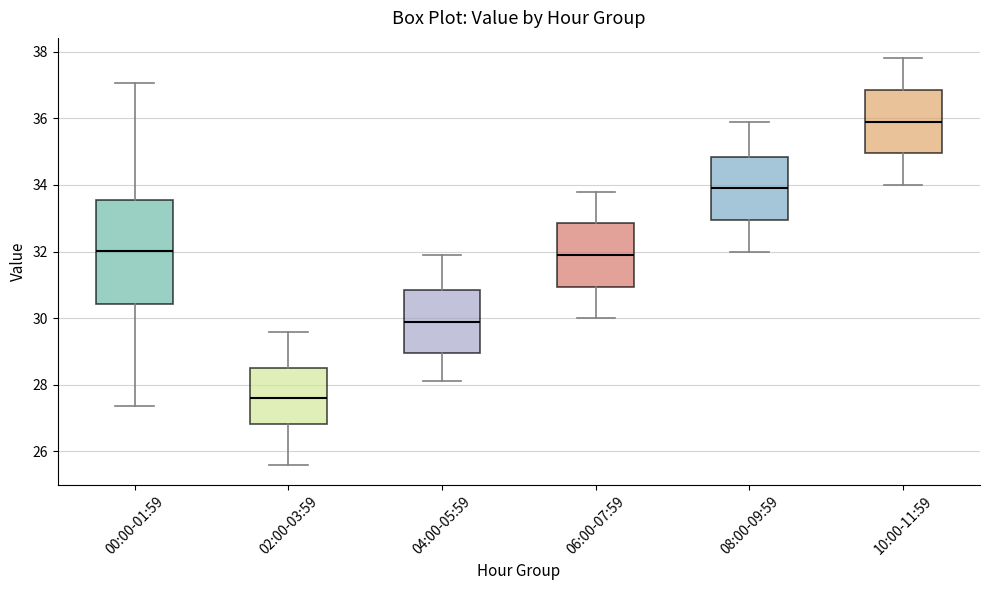

Which box is the tallest, from its lower edge to its upper edge?

00:00-01:59